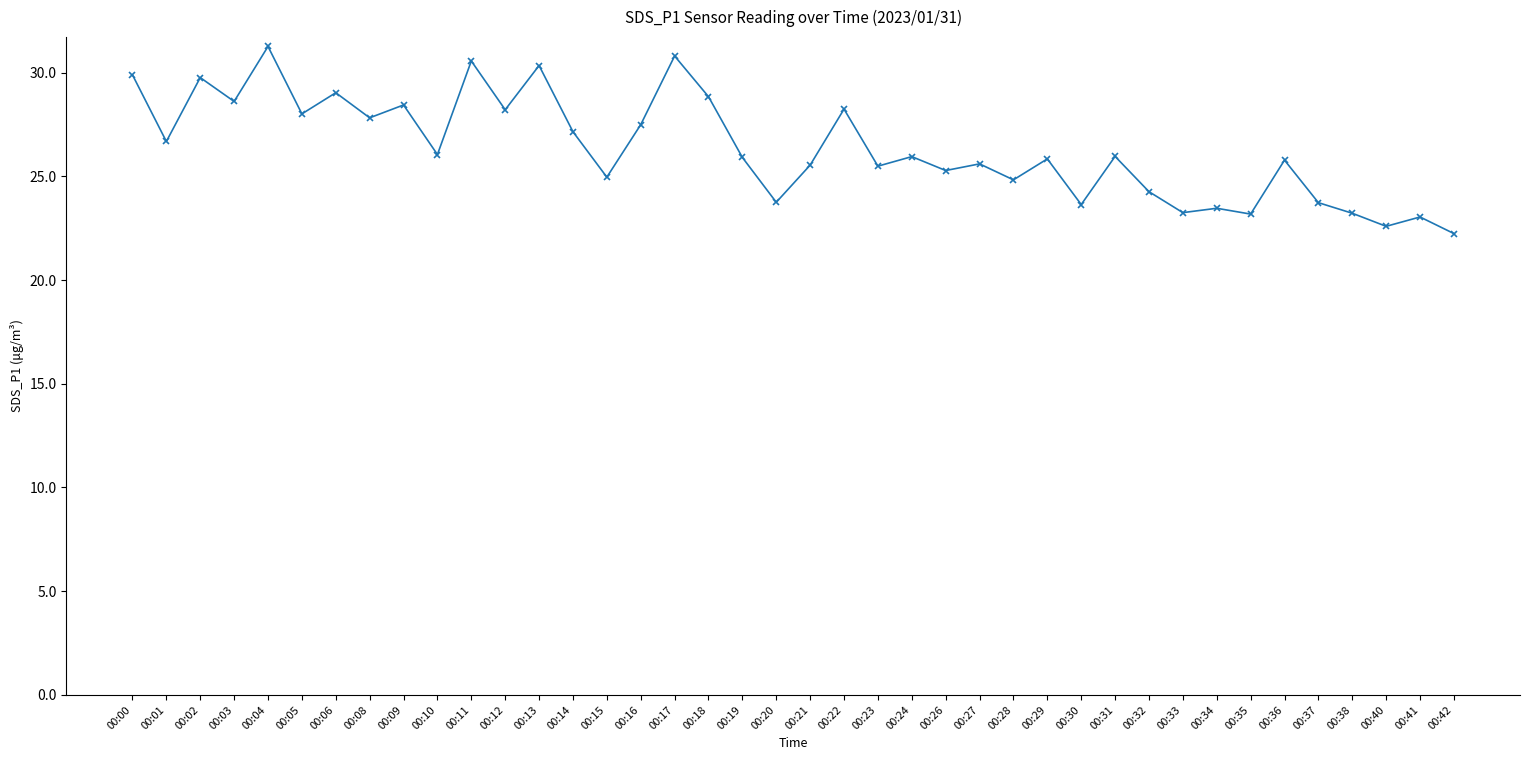

What is the difference between the values at 00:01 and 00:13?

3.7